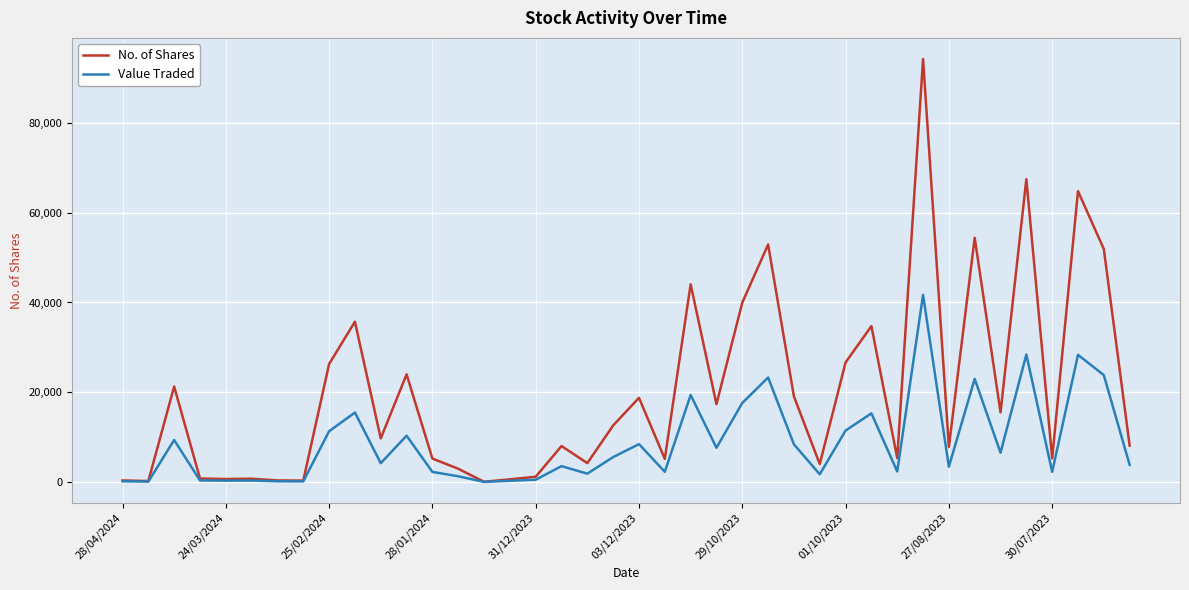

What is the maximum value for Value Traded?

41697